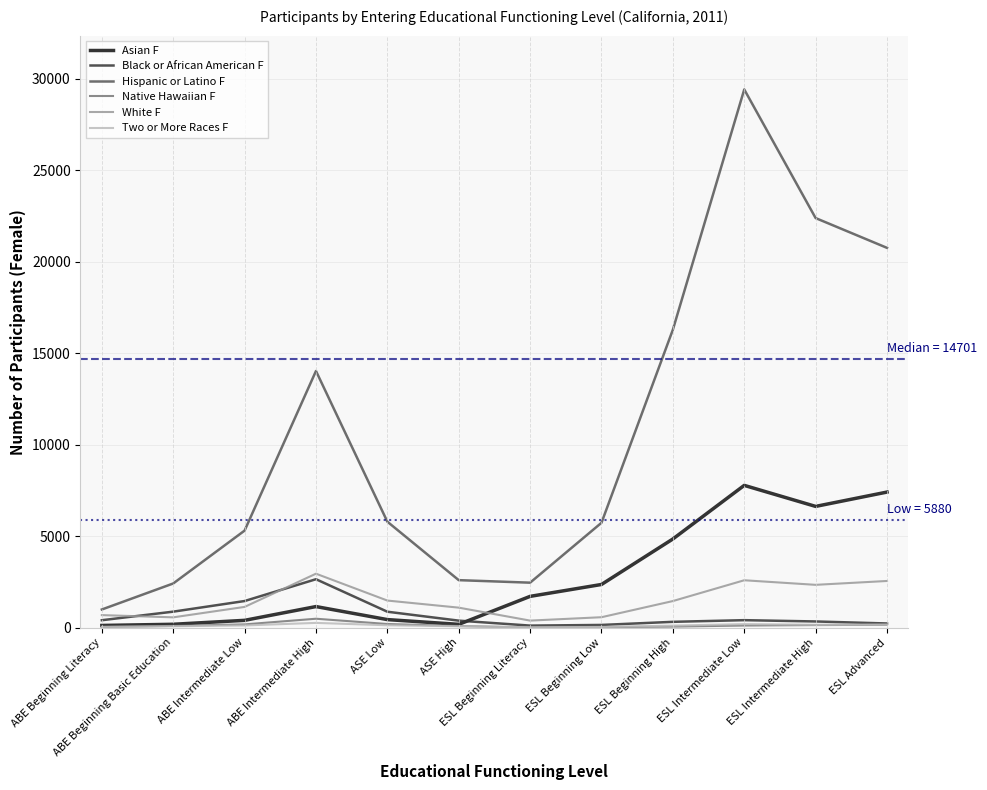

True or false: Asian F has a value of 1708 at ESL Beginning Literacy.

True